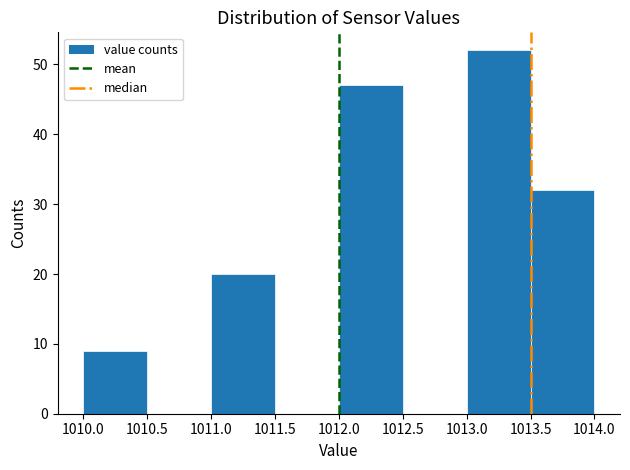

How tall is the bar that spans 1013.0 to 1013.5 on the x-axis? The values are not printed on the chart, so give them approximately, as read against the axis.

52